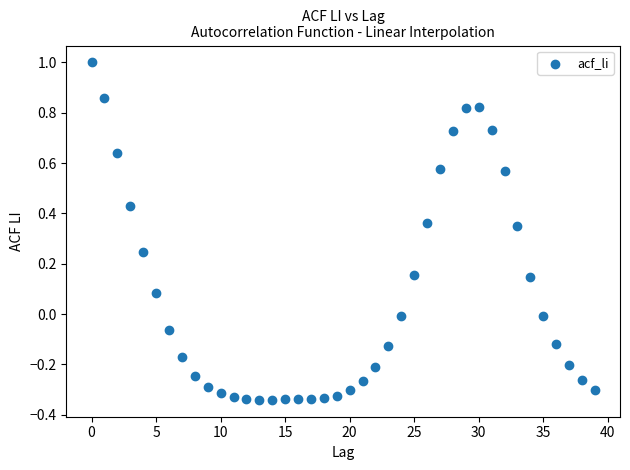

How many points are shown in the scatter plot?

40